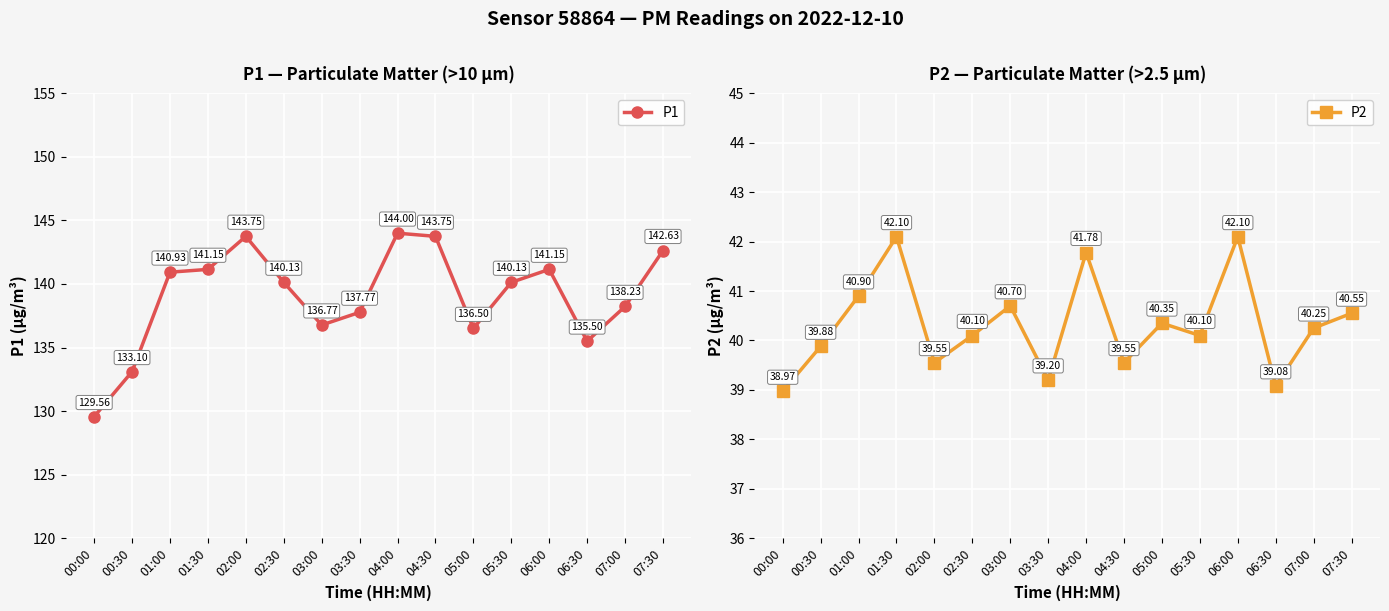

What is the label of the 13th point from the right?

01:30